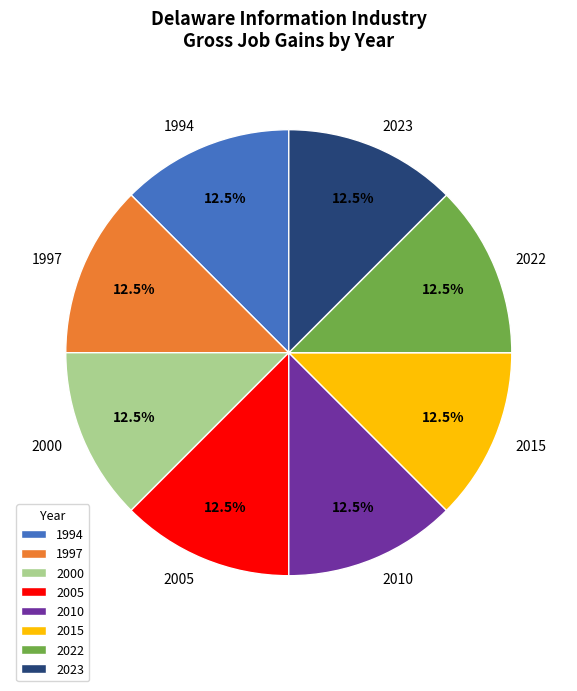

To the nearest percent, what is the average slice percentage?

12%